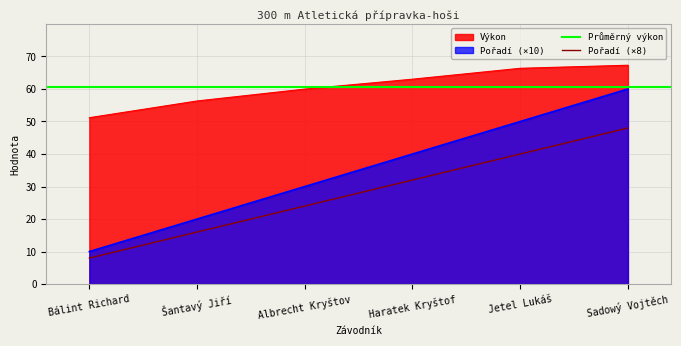

Reading left to right, transcribe all the data shown in this chart.

Pořadí: 10.0	20.0	30.0	40.0	50.0	60.0
Výkon: 51.2	56.3	60.0	63.0	66.4	67.3